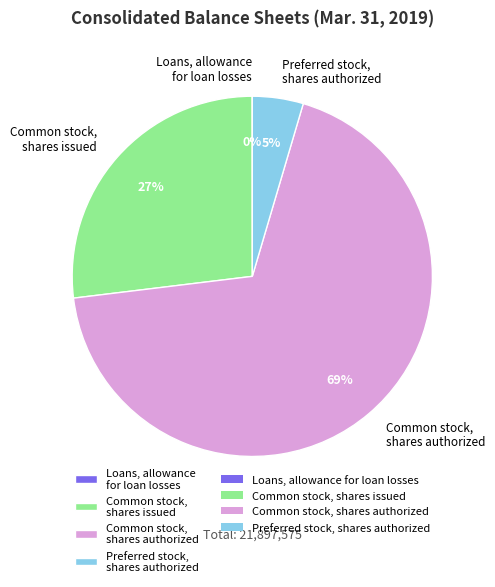

What is the largest slice in the pie chart?

Common stock, shares authorized